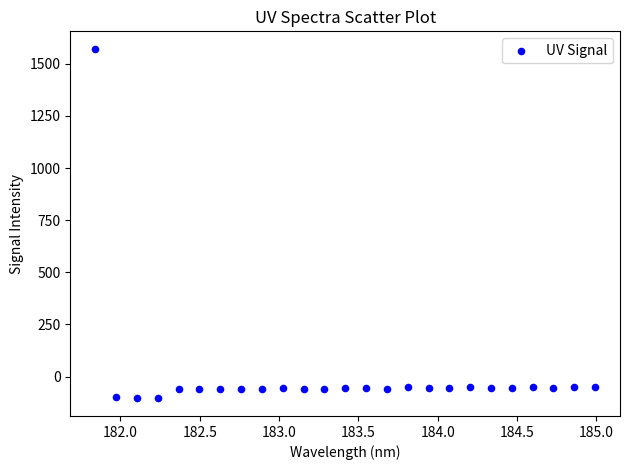

What is the range of Y values (max minus min)?

1677.0